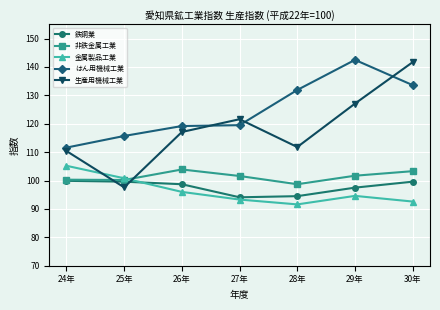

How many times do 生産用機械工業 and 非鉄金属工業 cross each other?

2